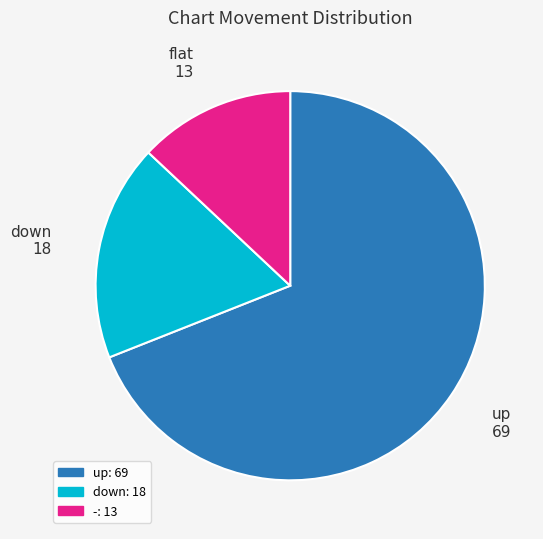

Does any single category account for the majority?

Yes